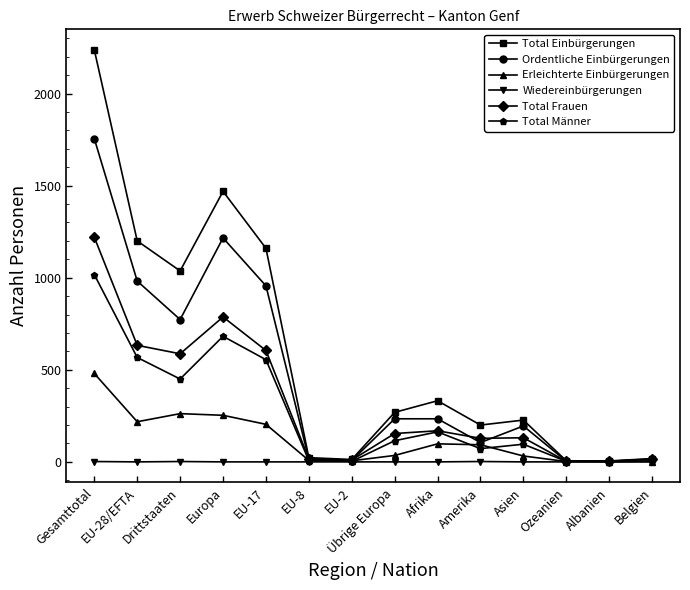

What is the label of the 10th point from the left?

Amerika